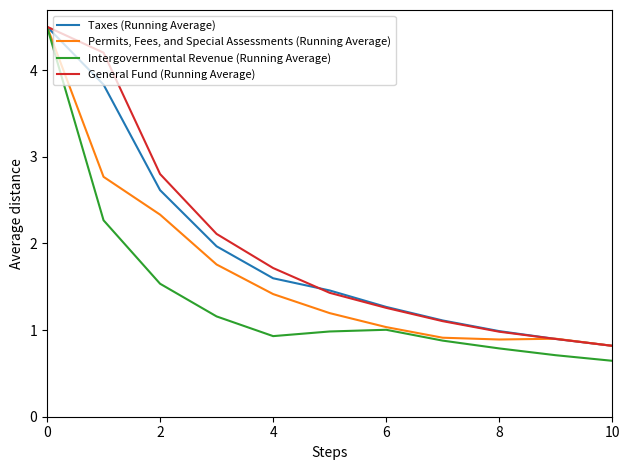

What is the minimum value for Intergovernmental Revenue (Running Average)?

0.6